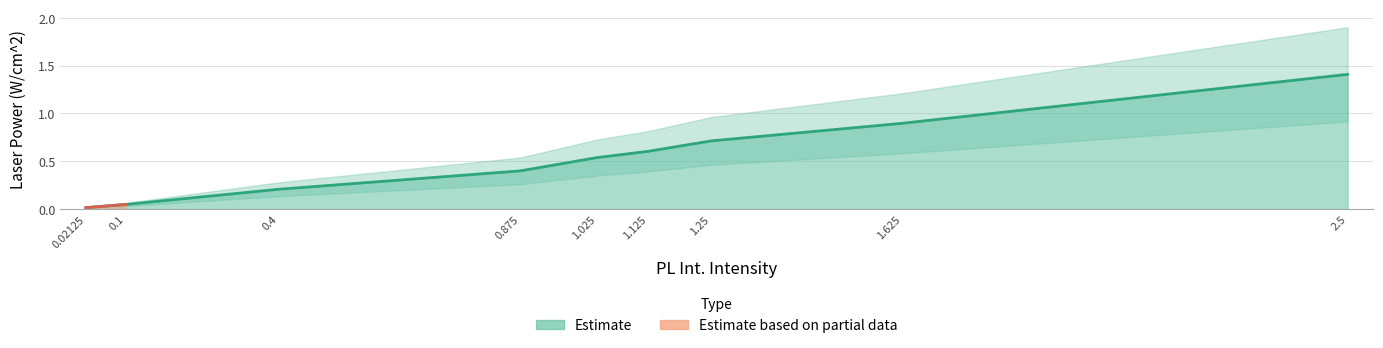

Between 0.02125 and 1.025, which is larger?

1.025